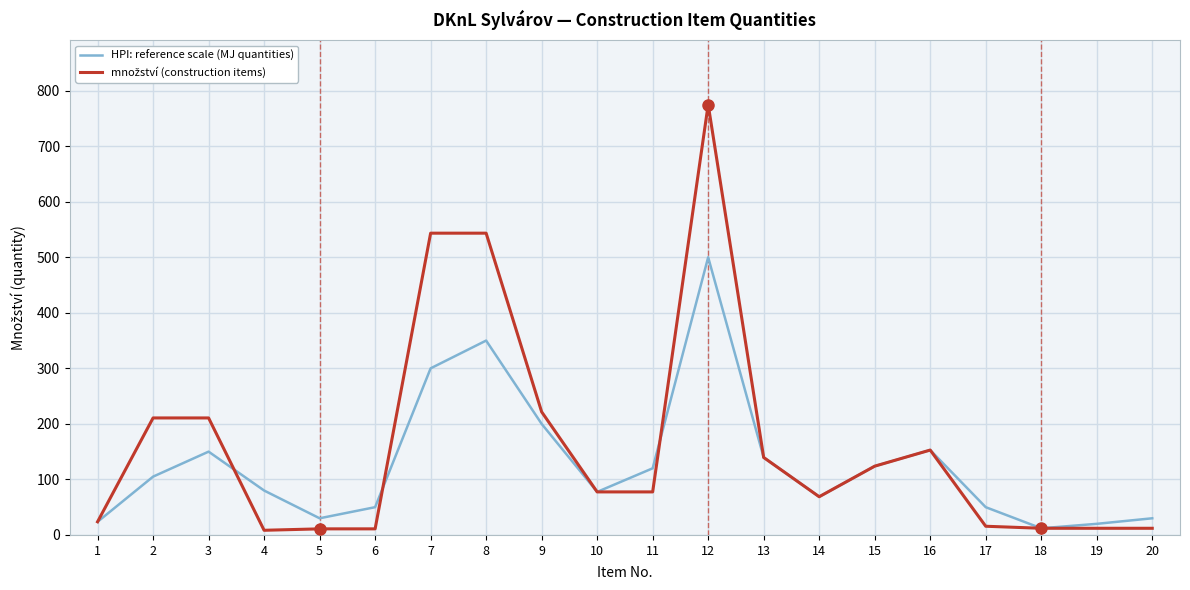

What is the total value across all series at 3?

360.7